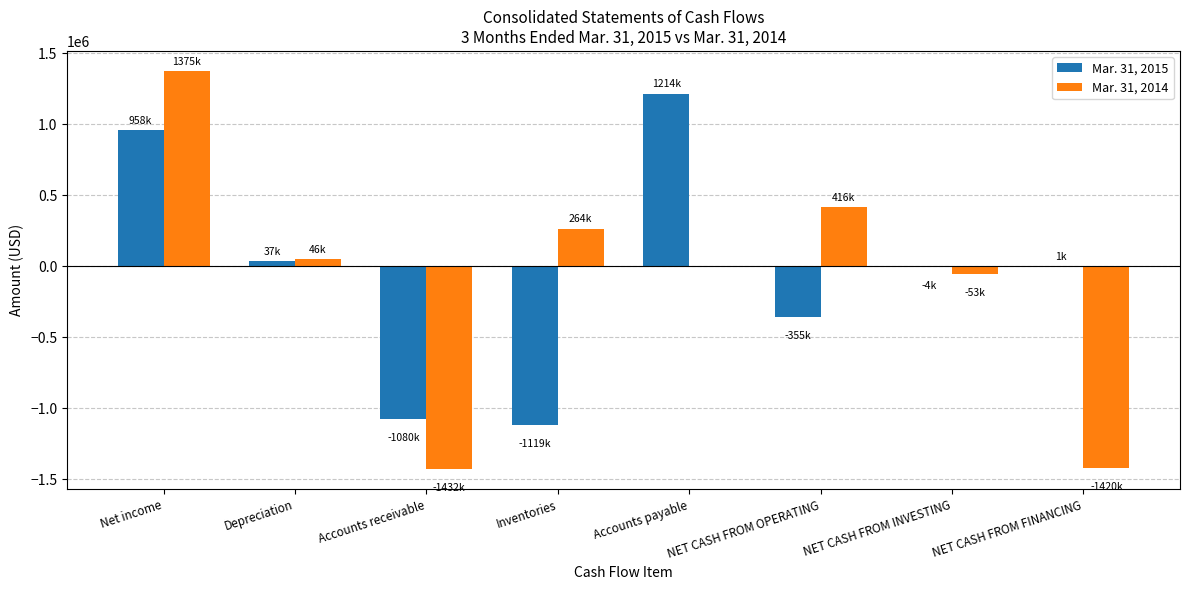

Which label corresponds to the largest value in the chart?

Net income